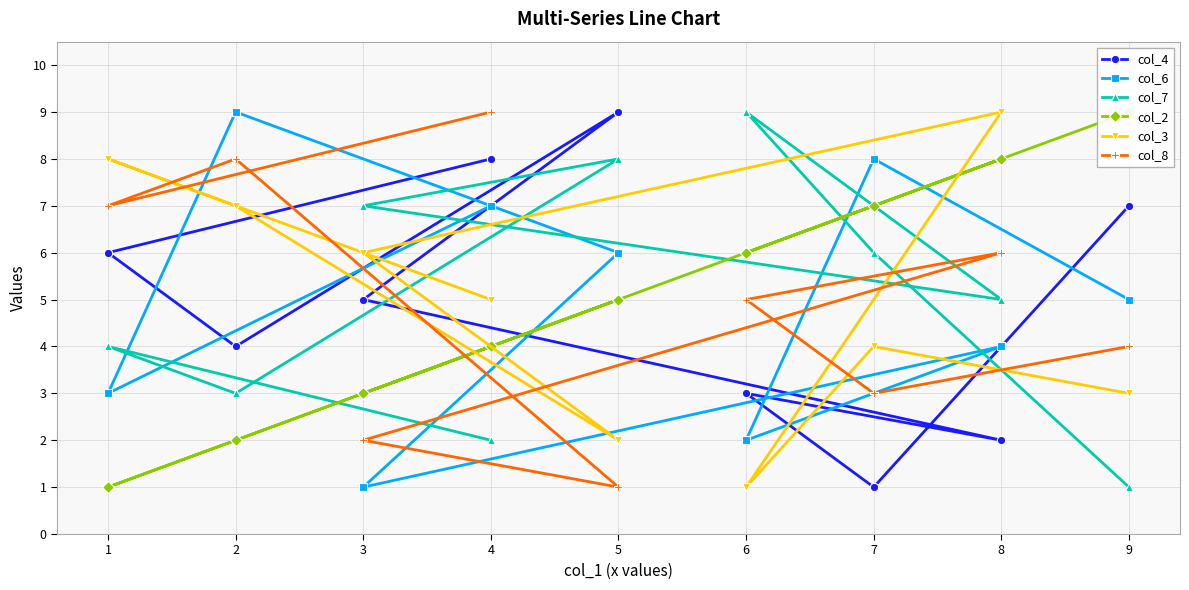

What is the average value of the col_4 series?

5